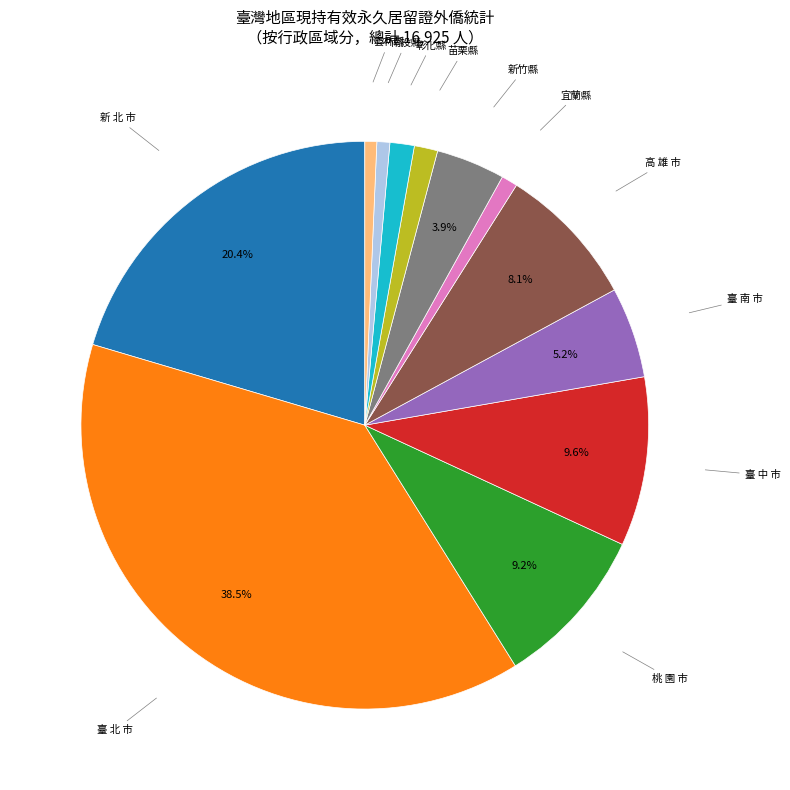

Does any single category account for the majority?

No